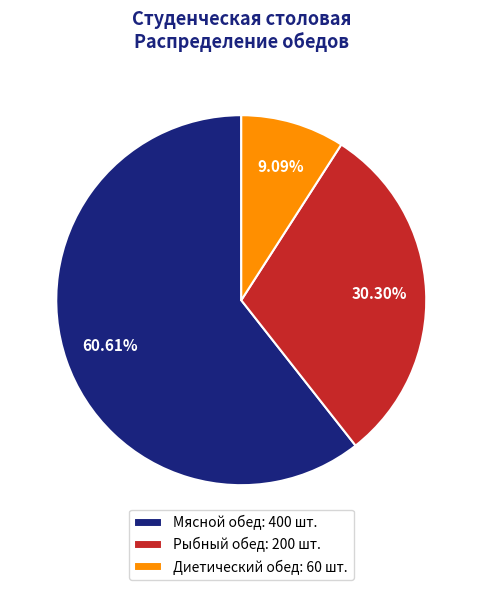

How many slices are in this pie chart?

3